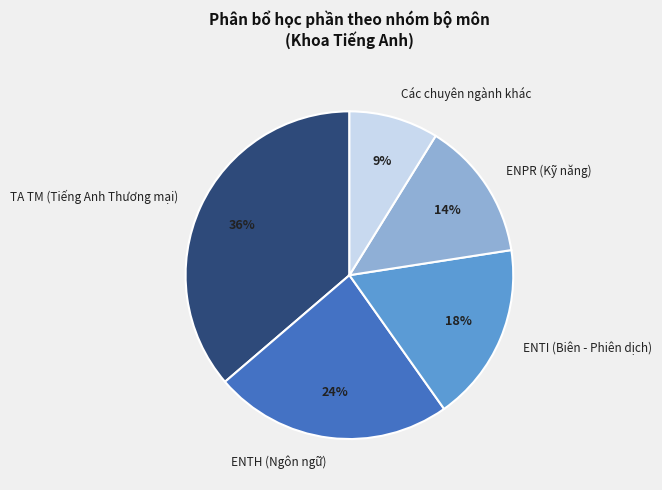

To the nearest percent, what is the average slice percentage?

20%